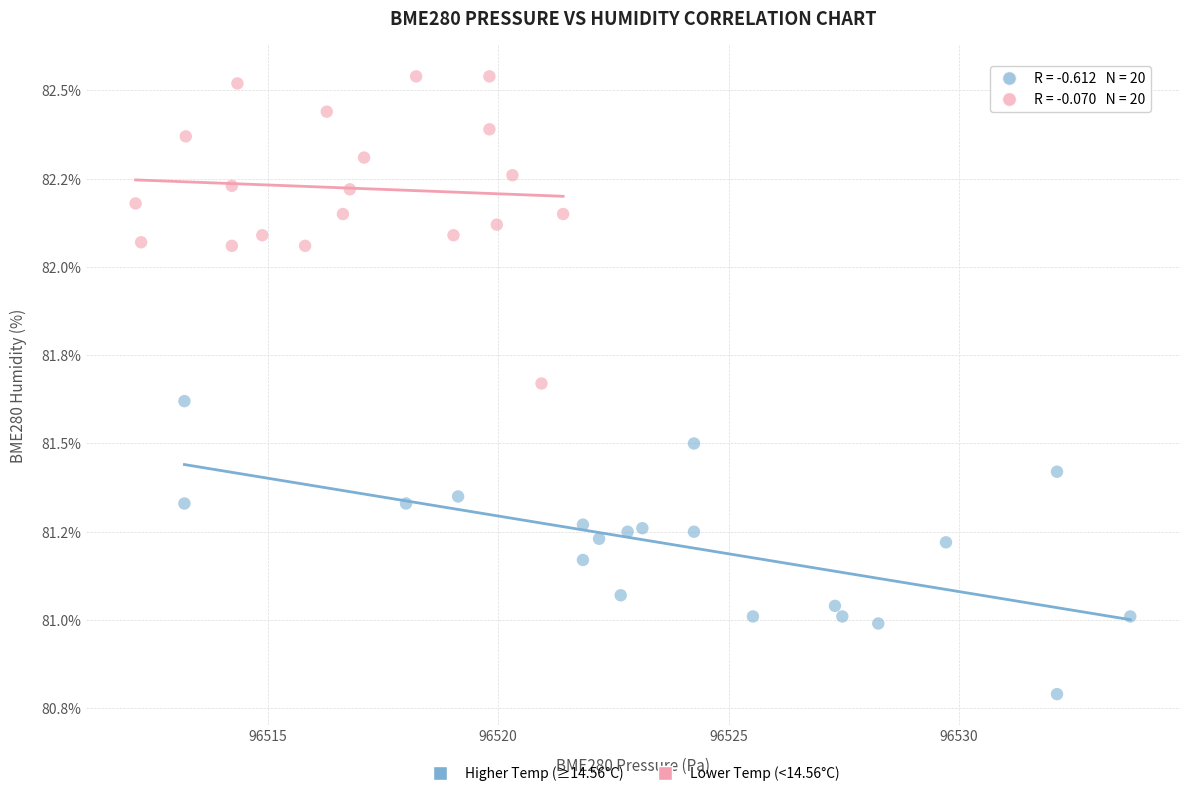

Which series contains the highest Y value?

Lower Temp (<14.56°C)